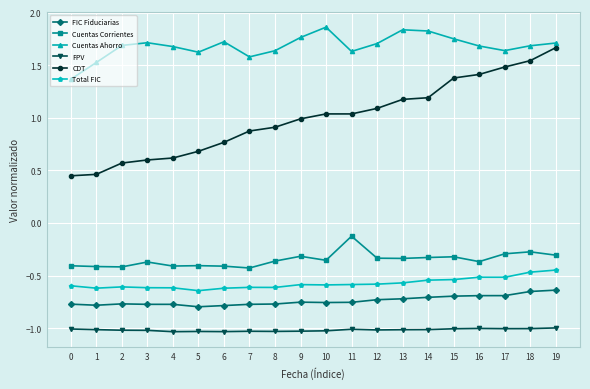

What is the sum of all FIC Fiduciarias values?

-14.8